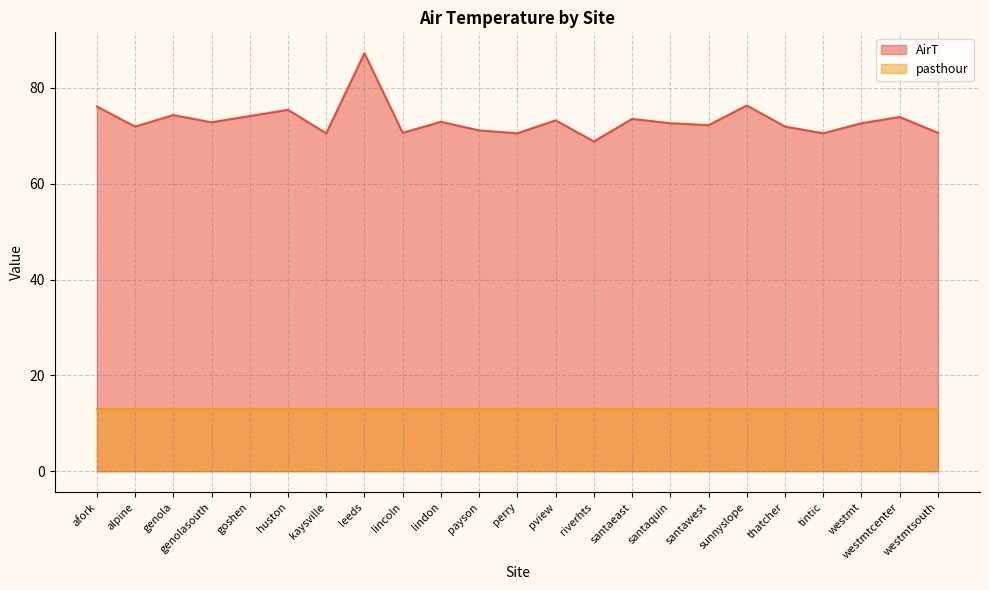

Reading left to right, what are all the values shown in this chart?

76.1	71.9	74.3	72.8	74.1	75.4	70.5	87.2	70.6	72.9	71.1	70.5	73.2	68.8	73.5	72.6	72.2	76.3	71.9	70.5	72.6	73.9	70.6